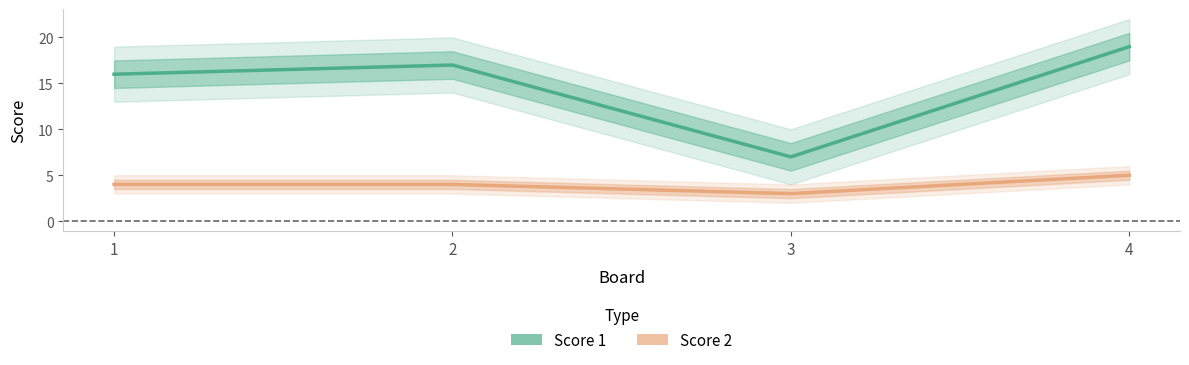

What value does the Score 2 series have at 1?

4